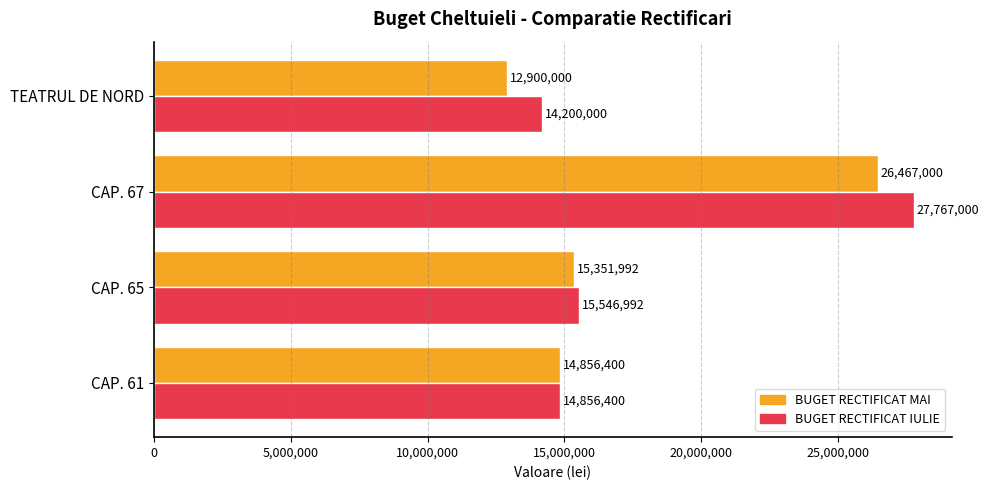

At which label does BUGET RECTIFICAT IULIE reach its minimum?

TEATRUL DE NORD